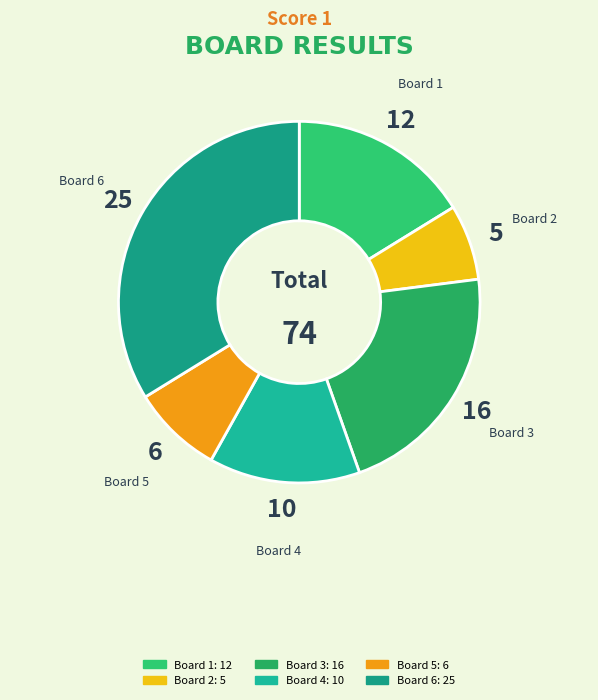

Which category has the biggest portion of the pie?

Board 6